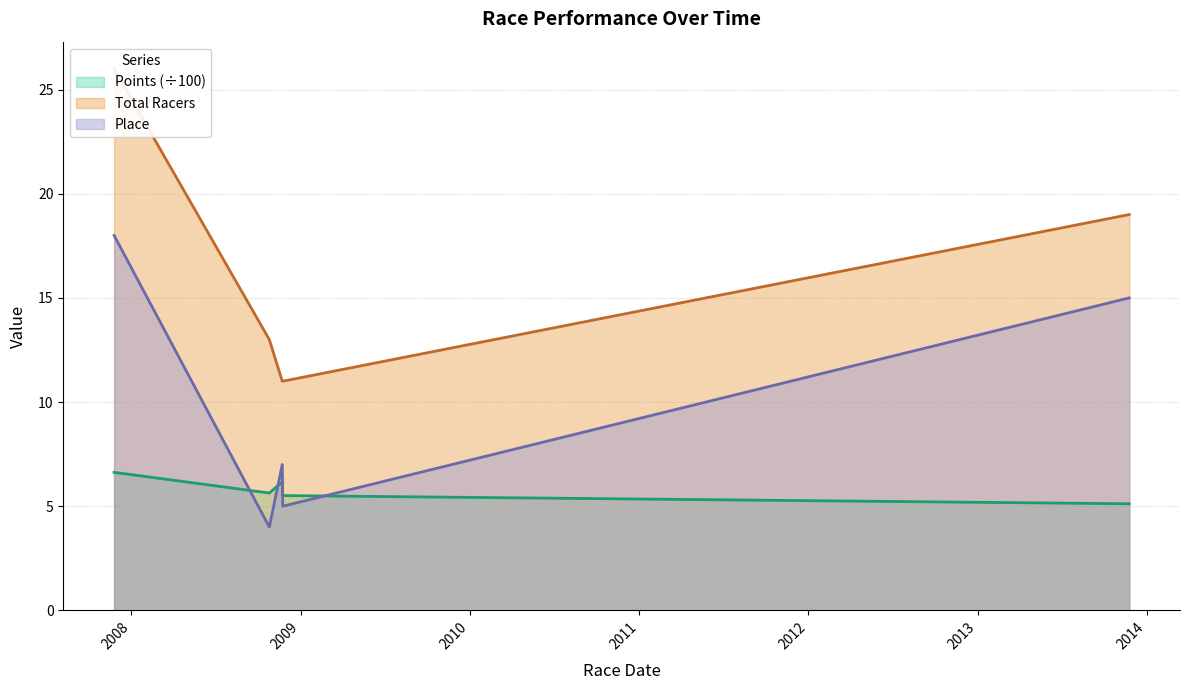

True or false: Total Racers and Points cross at least once.

False